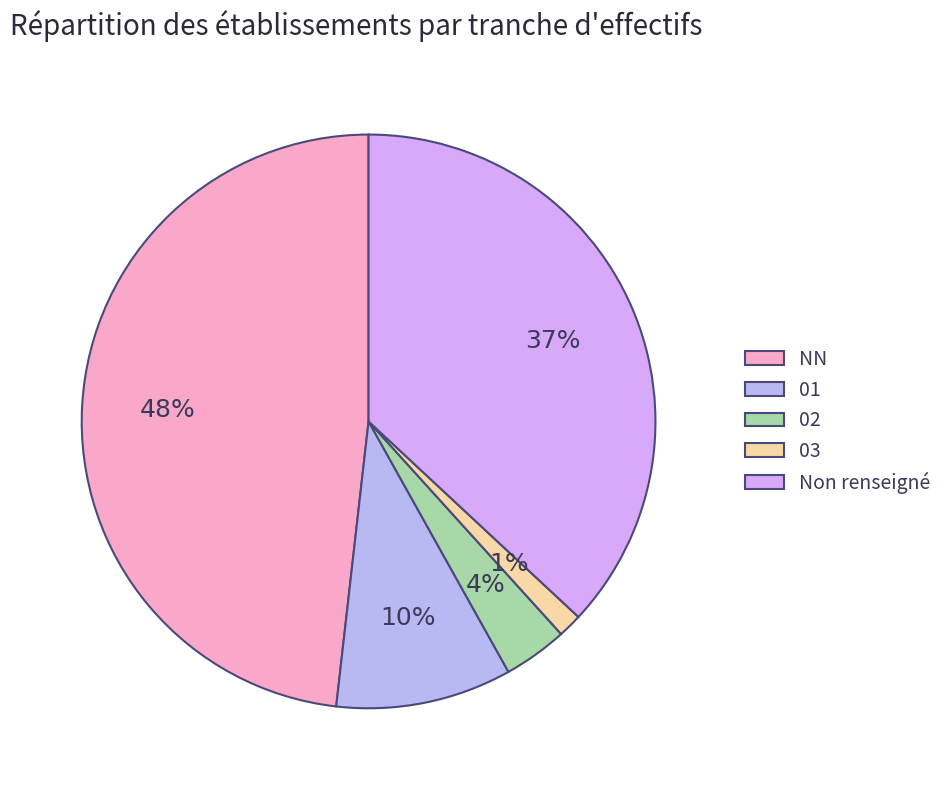

Approximately how many times larger is the value at NN compared to 02?

13.4